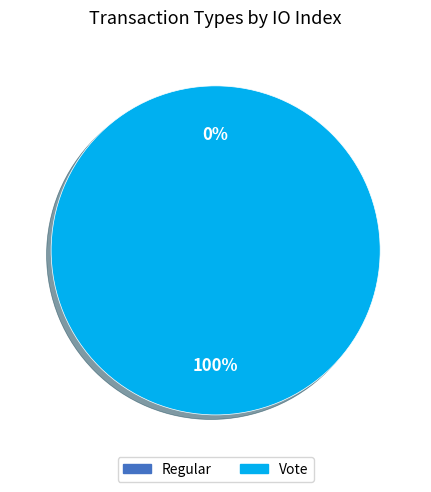

How many slices are in this pie chart?

2